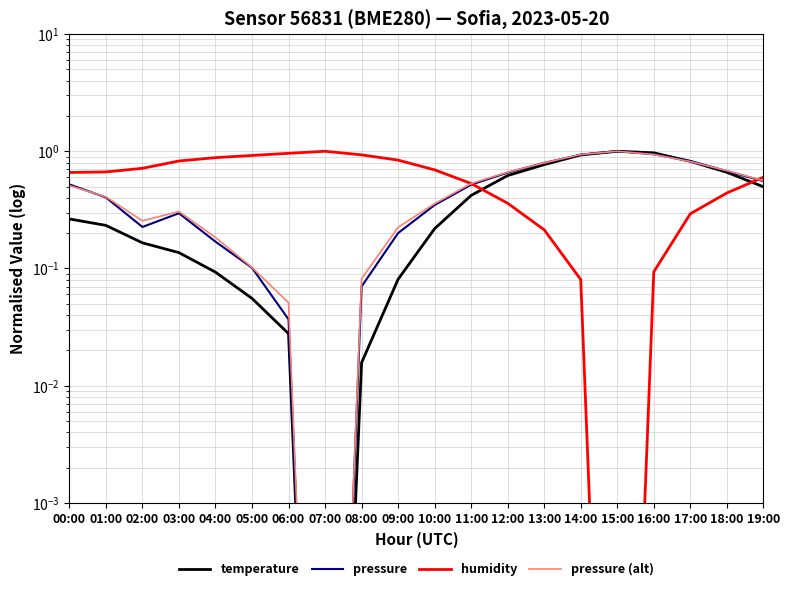

Does the chart display data point markers on the line(s)?

No